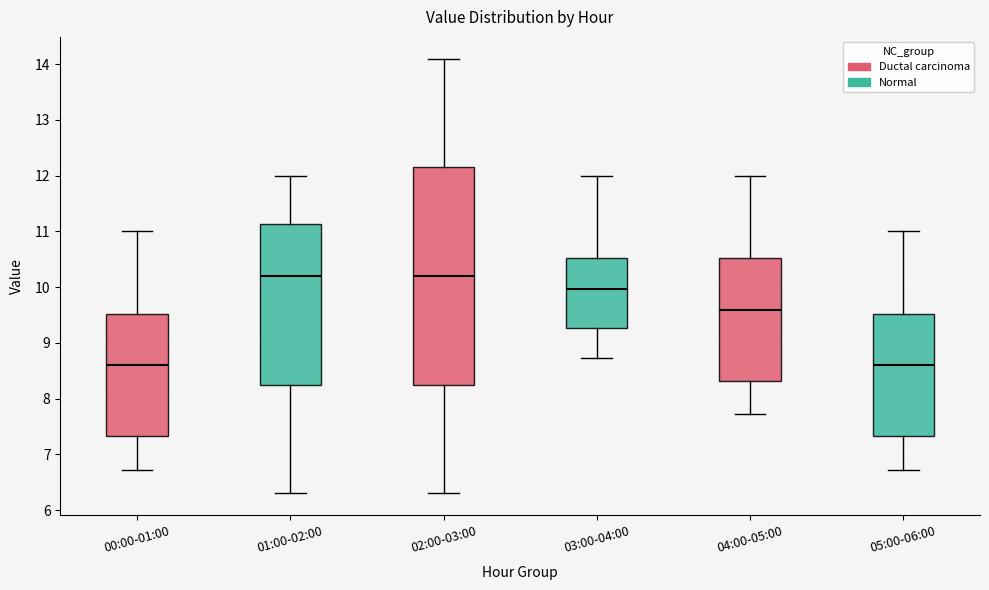

Reading left to right, transcribe this box plot: for each box, give where its median line is, the range the box spans, and where its two whiskers end, as read against the y-axis. The values are not printed on the chart, so give them approximately, as read against the axis.

00:00-01:00: median 8.6, box 7.3 to 9.5, whiskers 6.7 to 11.0
01:00-02:00: median 10.2, box 8.3 to 11.1, whiskers 6.3 to 12.0
02:00-03:00: median 10.2, box 8.3 to 12.2, whiskers 6.3 to 14.1
03:00-04:00: median 10.0, box 9.3 to 10.5, whiskers 8.7 to 12.0
04:00-05:00: median 9.6, box 8.3 to 10.5, whiskers 7.7 to 12.0
05:00-06:00: median 8.6, box 7.3 to 9.5, whiskers 6.7 to 11.0